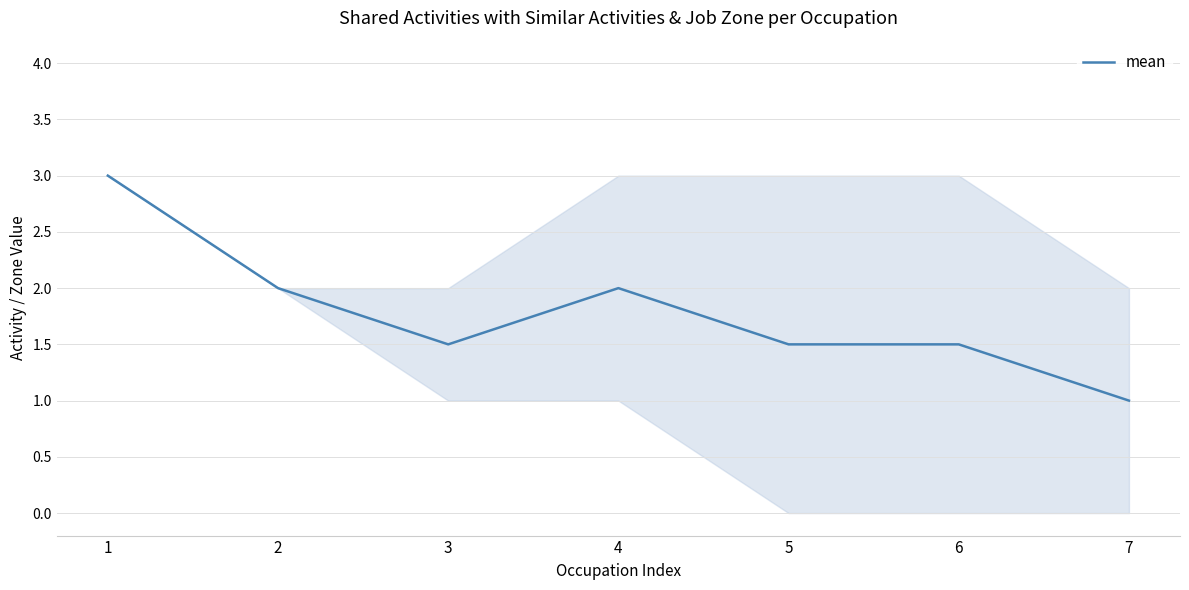

Is this an area chart (filled region under the line)?

No